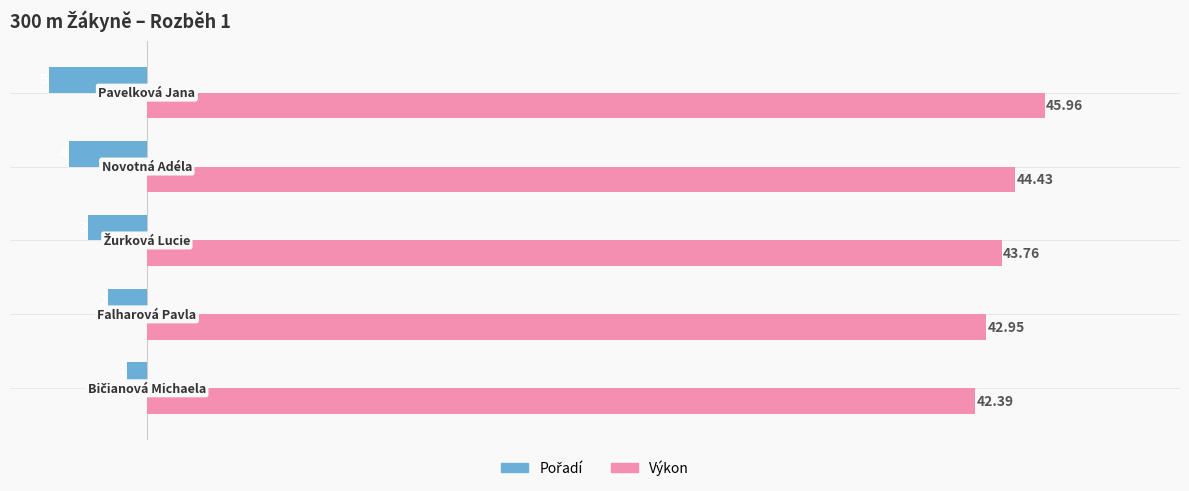

Which series has the largest total across all categories?

Výkon